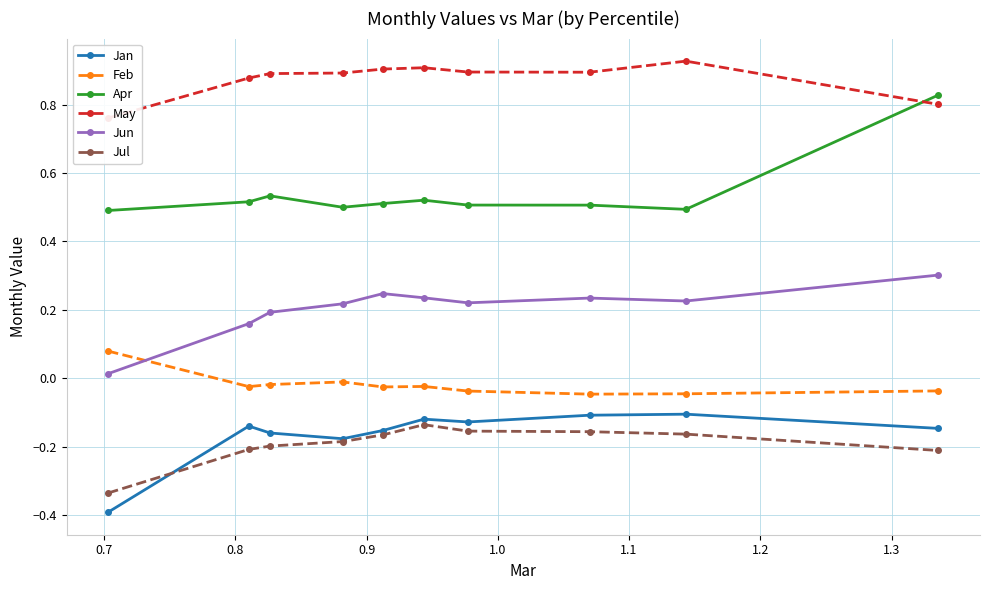

What is the value of the Jun point at the 4th from the left?

0.2